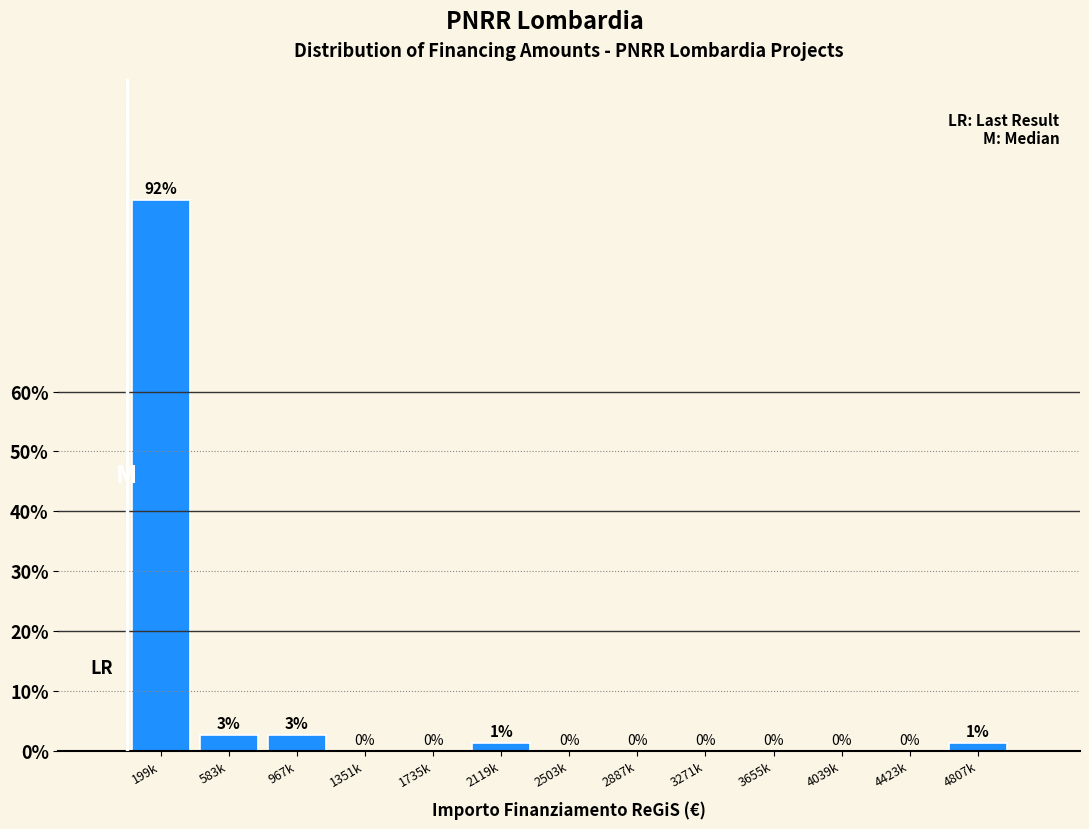

What is the sum of all values?

100.0